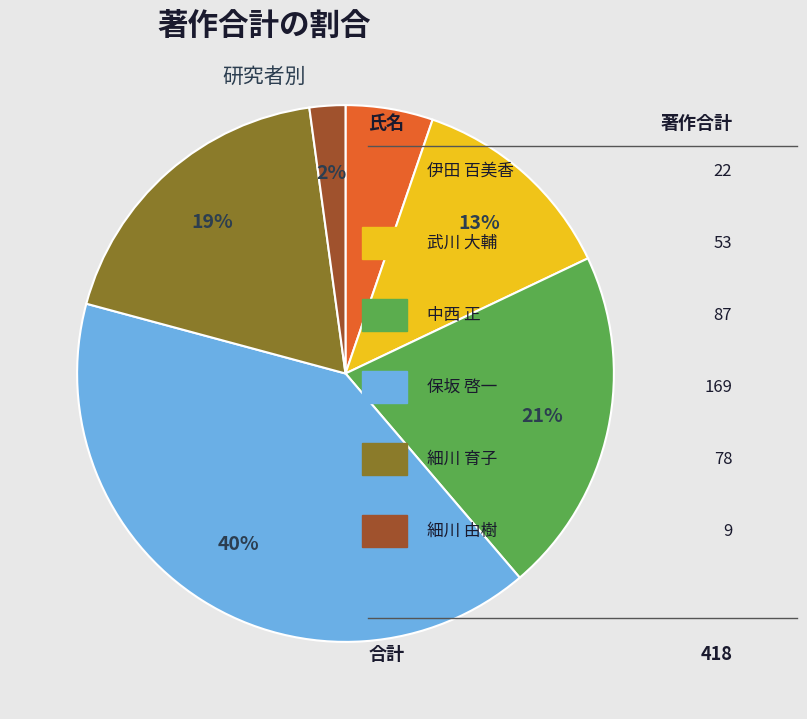

Does any single category account for the majority?

No